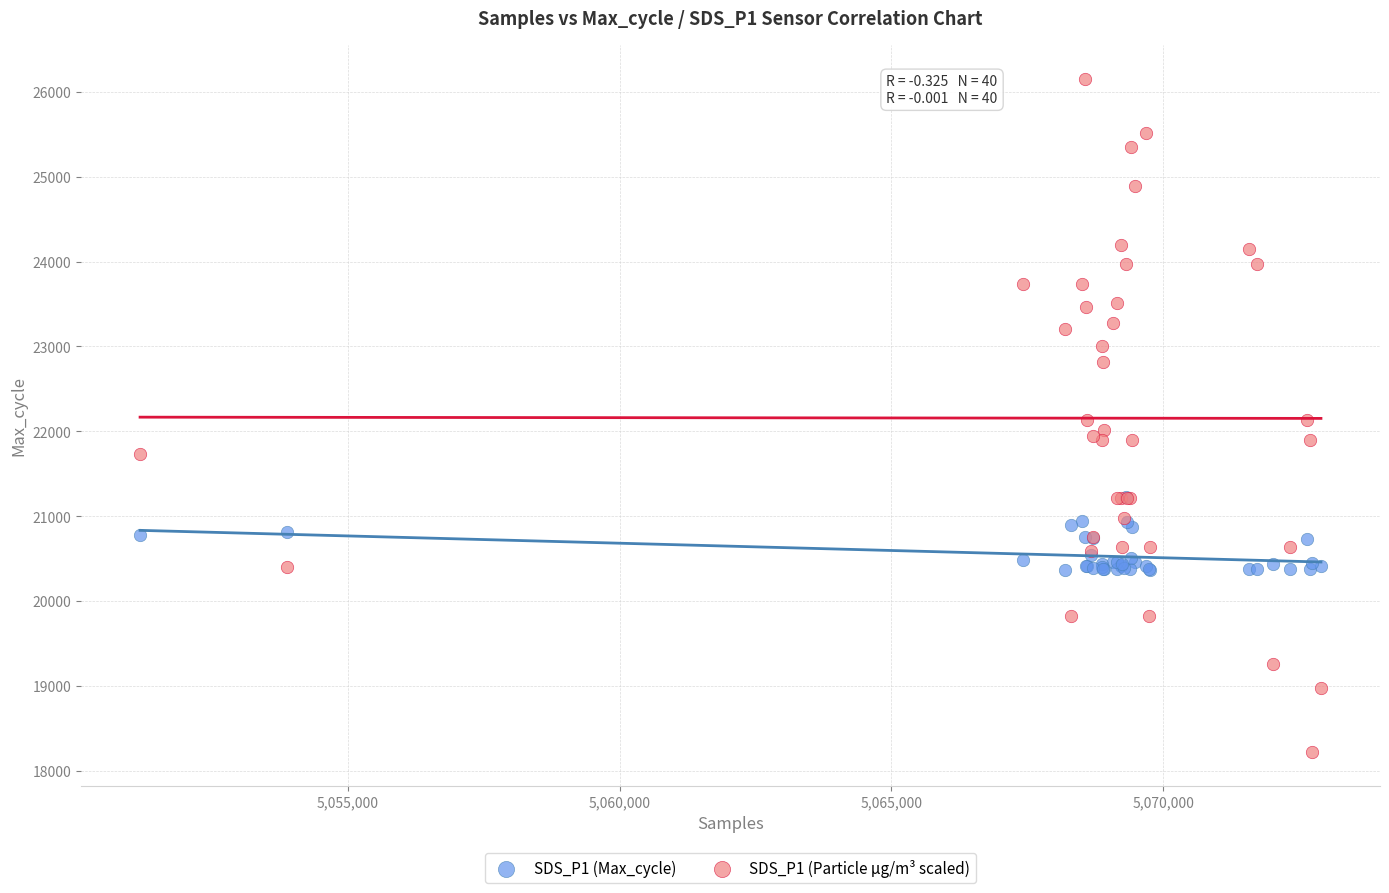

Which series reaches the maximum Y coordinate?

SDS_P1 (Particle μg/m³ scaled)